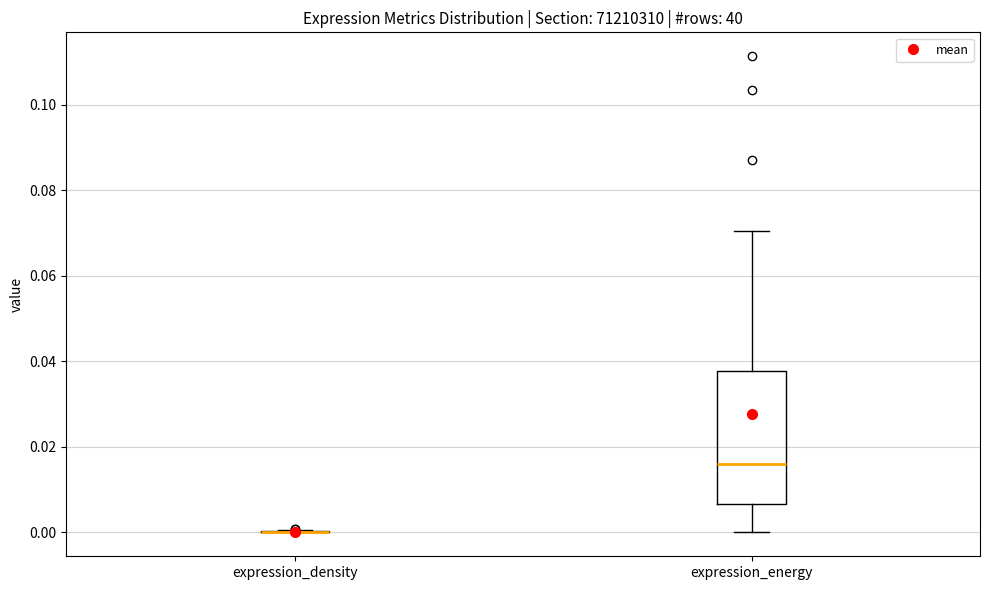

Reading left to right, read every box against the y-axis: the position of its median line, the range the box covers, and the ends of its whiskers. The values are not printed on the chart, so give them approximately, as read against the axis.

expression_density: box collapsed to a line at 0.000, whiskers 0.000 to 0.000
expression_energy: median 0.016, box 0.006 to 0.038, whiskers 0.000 to 0.070